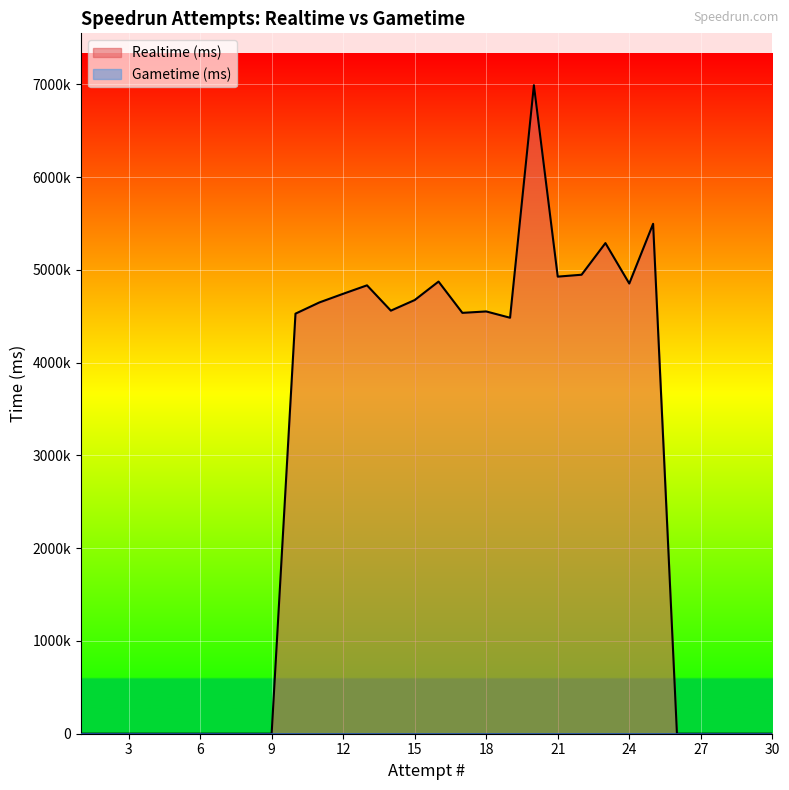

Is it true that the value at 13 is 6779836?

False